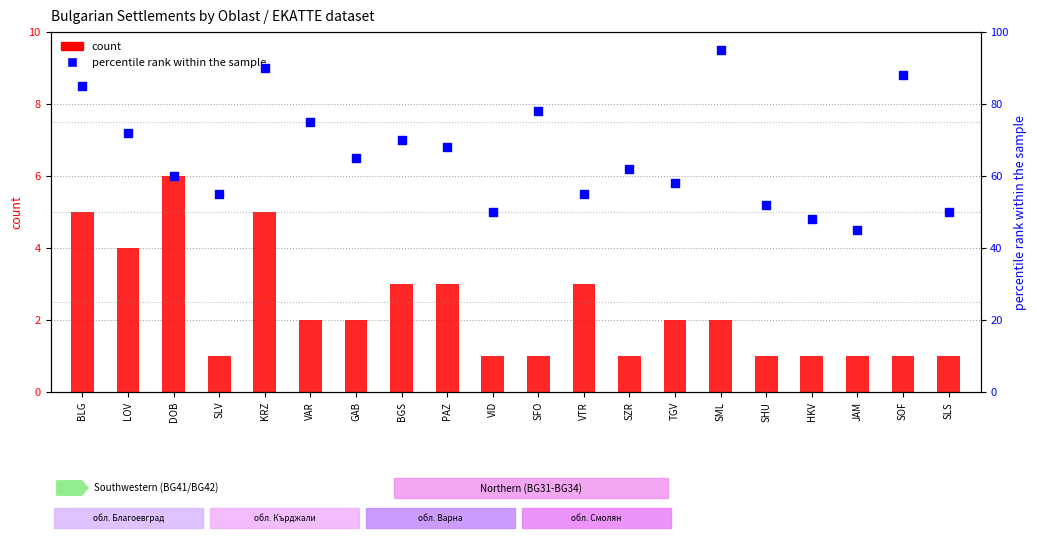

Which series contains the lowest Y value?

count